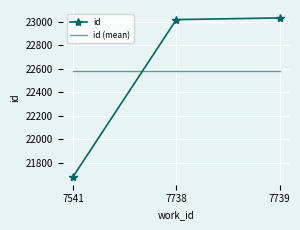

What are all the series names shown in the legend?

id, id (mean)